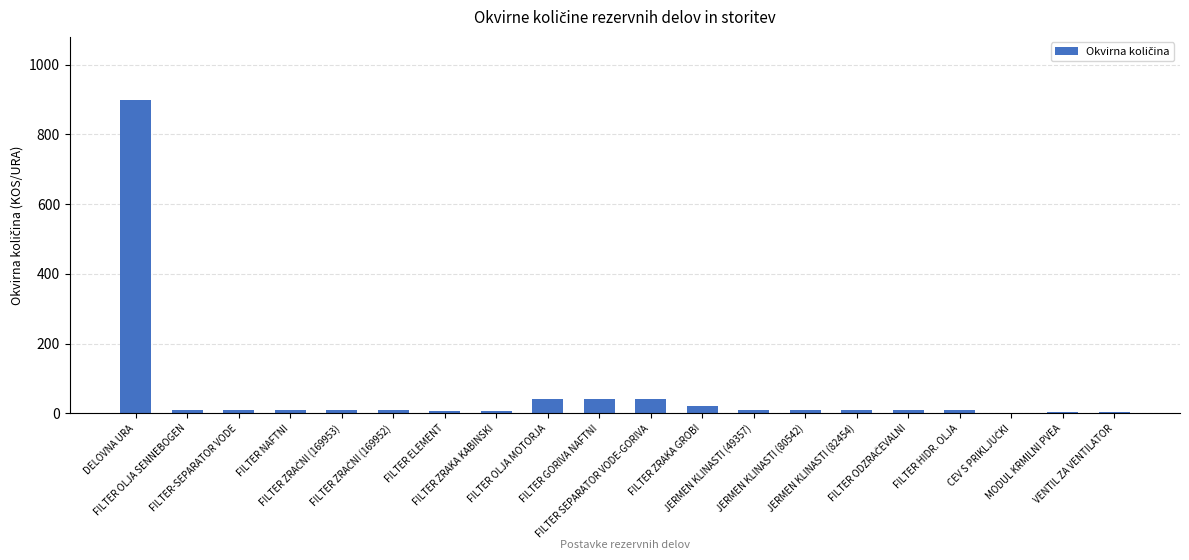

What is the greatest value displayed?

900